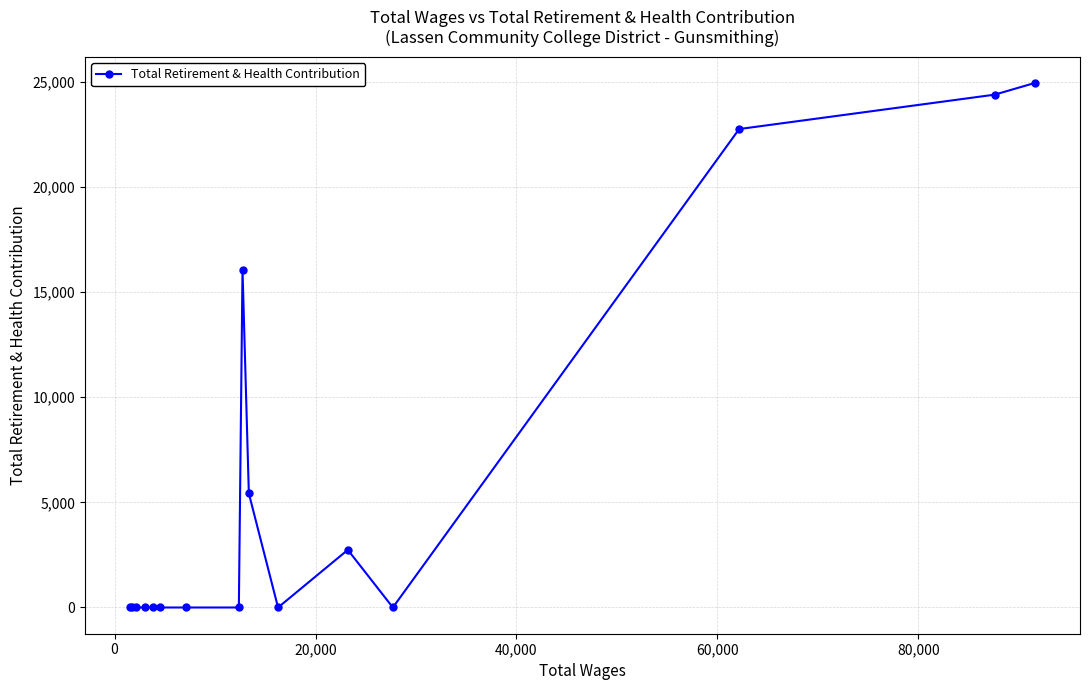

What is the greatest value displayed?

24944